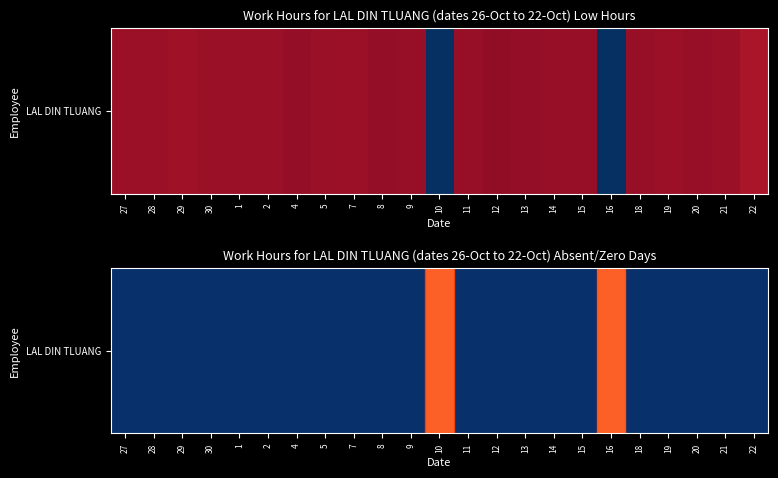

How many data points are above 0?

2